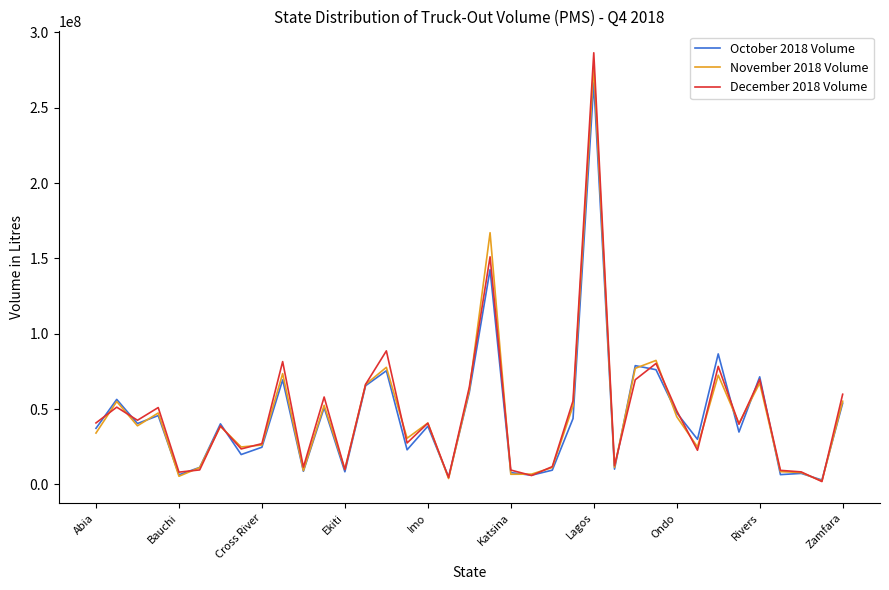

Does the chart display data point markers on the line(s)?

No